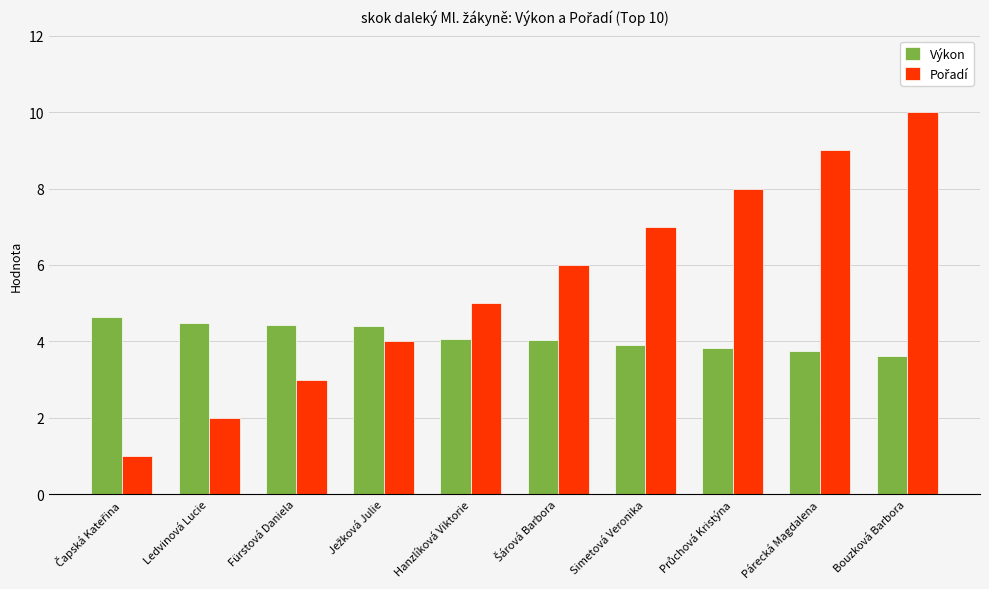

What is the label of the 8th bar from the right?

Fürstová Daniela